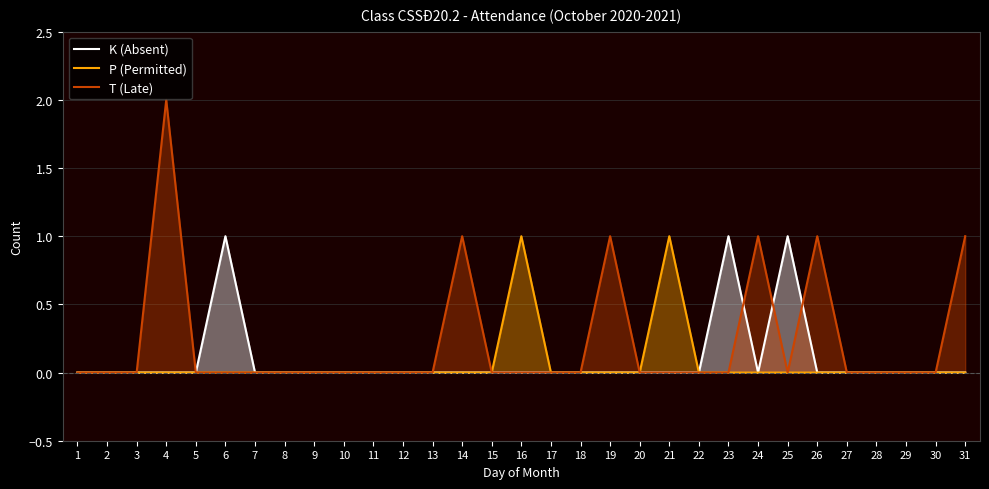

Rank the series at 5 from lowest to highest value.

K (Absent), P (Permitted), T (Late)